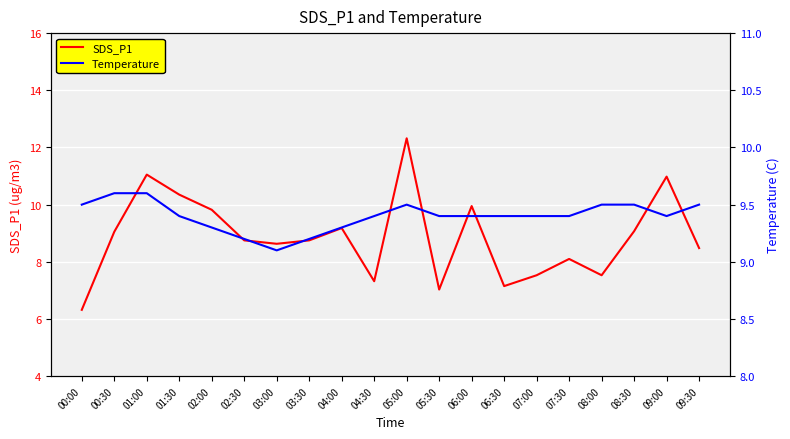

The SDS_P1 series shows 4.8 at 01:30. True or false?

False